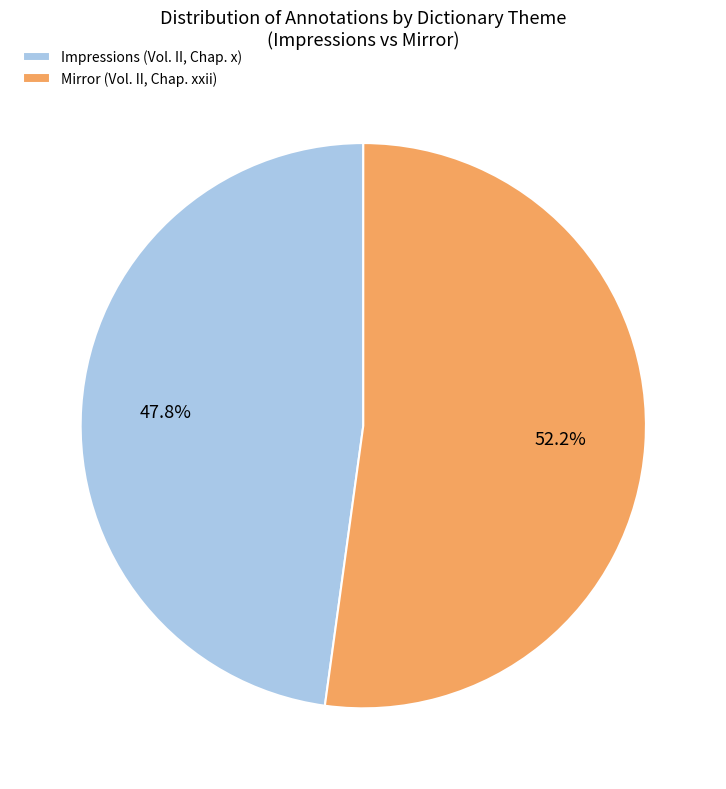

What is the largest slice in the pie chart?

Mirror (Vol. II, Chap. xxii)